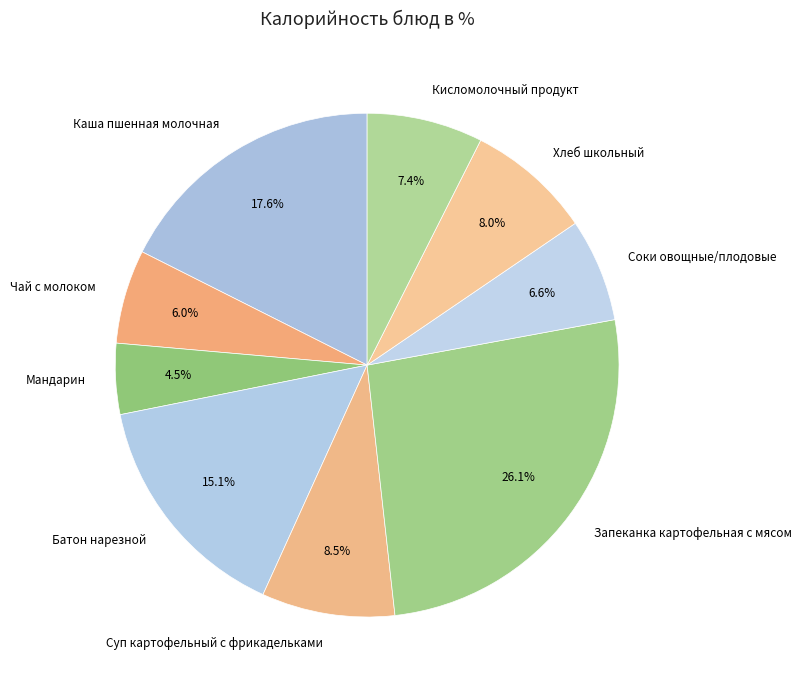

Rank the categories by value from lowest to highest.

Мандарин, Чай с молоком, Соки овощные/плодовые, Кисломолочный продукт, Хлеб школьный, Суп картофельный с фрикадельками, Батон нарезной, Каша пшенная молочная, Запеканка картофельная с мясом